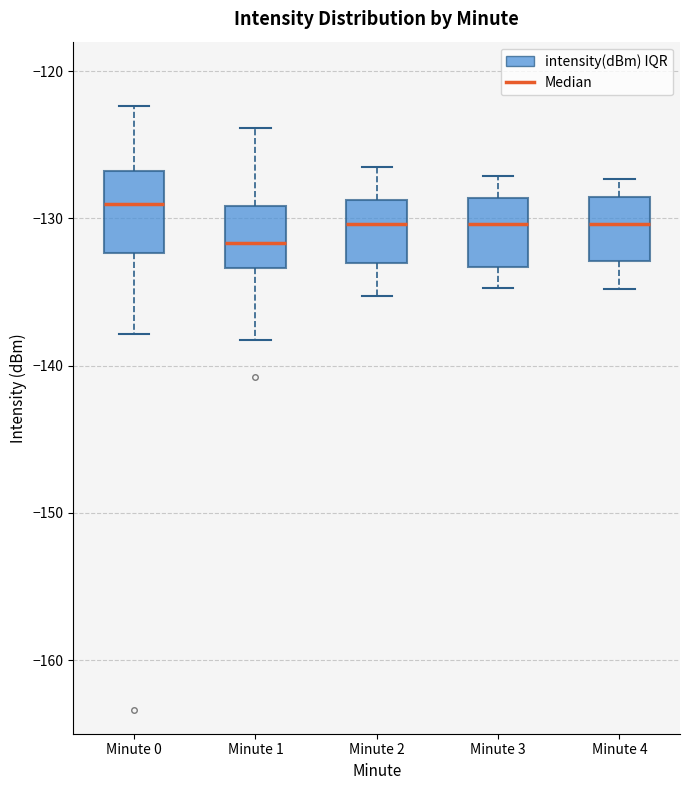

Reading left to right, transcribe this box plot: for each box, give where its median line is, the range the box spans, and where its two whiskers end, as read against the y-axis. The values are not printed on the chart, so give them approximately, as read against the axis.

Minute 0: median -129, box -132 to -127, whiskers -138 to -122
Minute 1: median -132, box -133 to -129, whiskers -138 to -124
Minute 2: median -130, box -133 to -129, whiskers -135 to -126
Minute 3: median -130, box -133 to -129, whiskers -135 to -127
Minute 4: median -130, box -133 to -129, whiskers -135 to -127